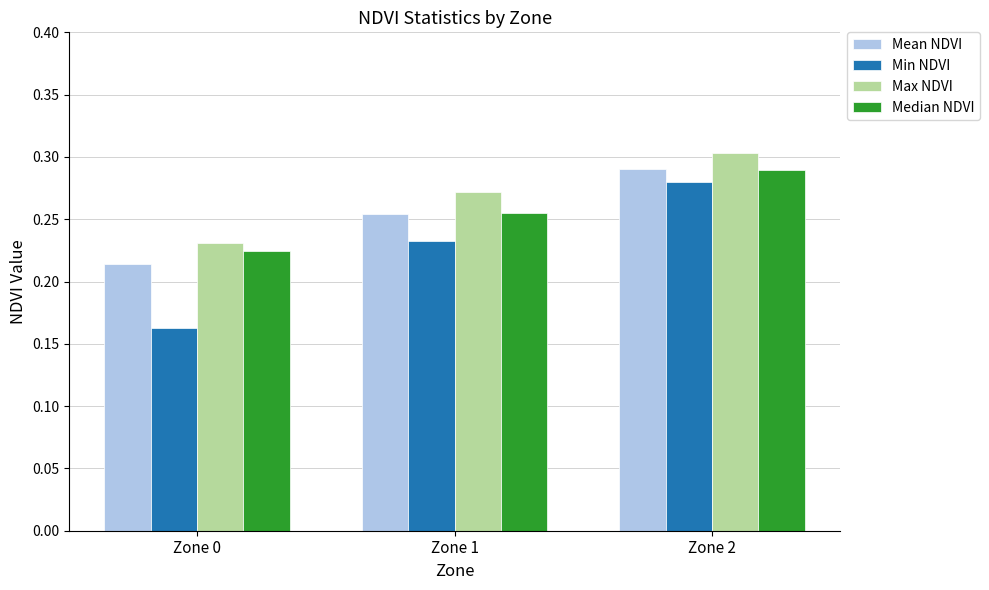

True or false: Mean NDVI has a value of 0.3 at Zone 2.

True